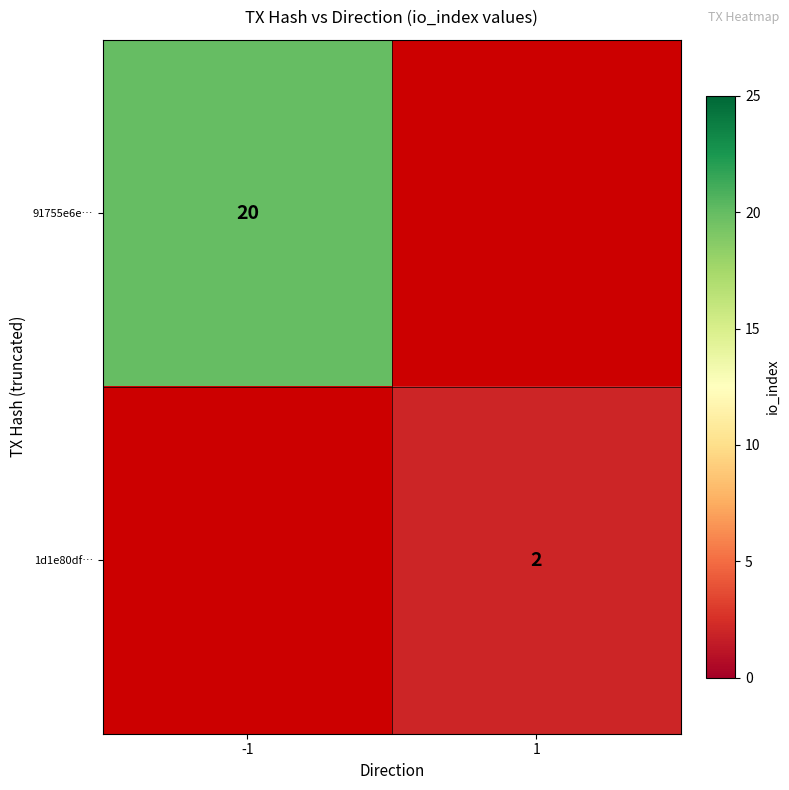

The 1d1e80df… series shows 3 at 1. True or false?

False